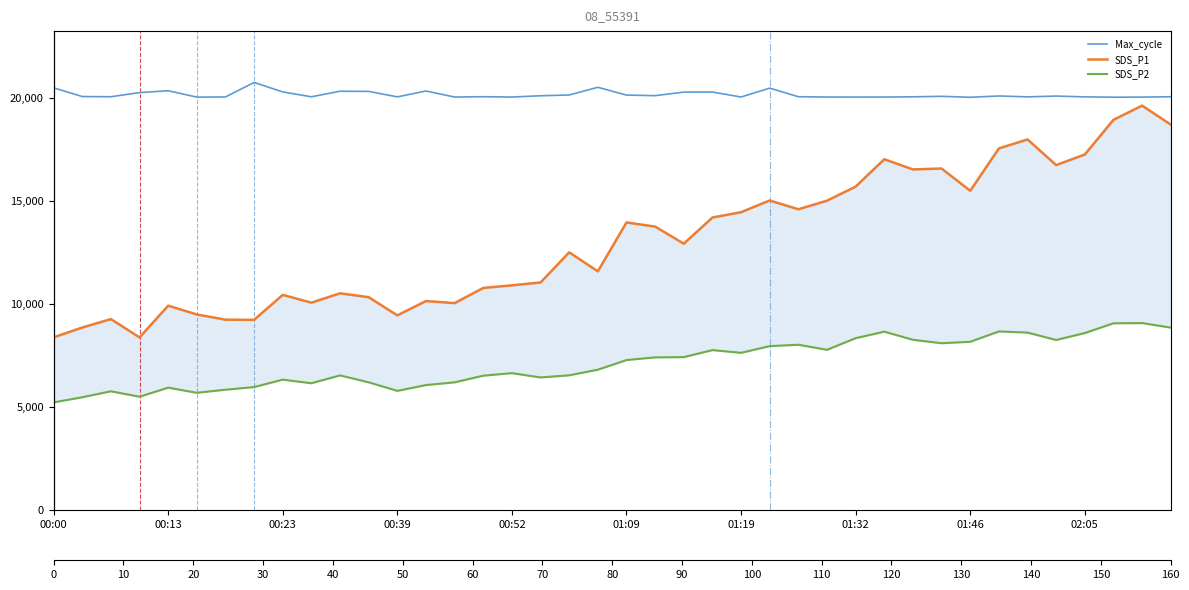

Between 10 and 13, which series saw the biggest shift?

SDS_P2